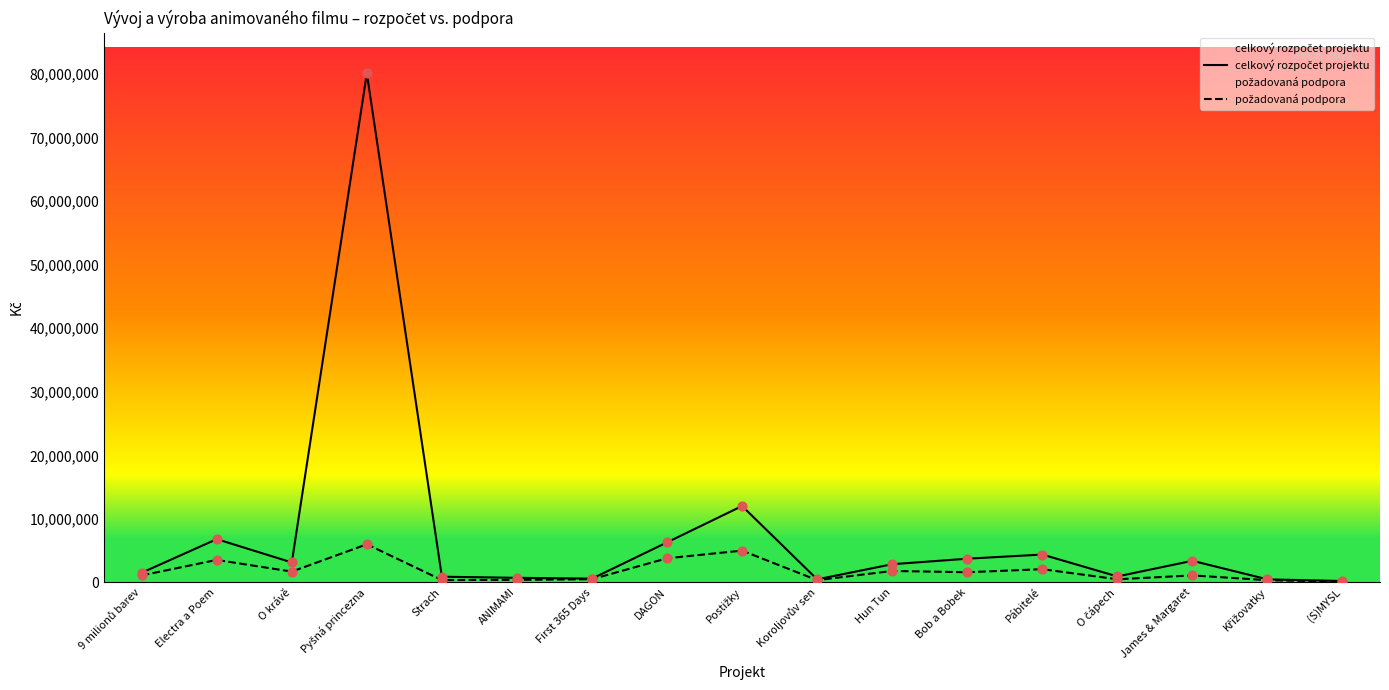

Which series contains the highest Y value?

celkový rozpočet projektu